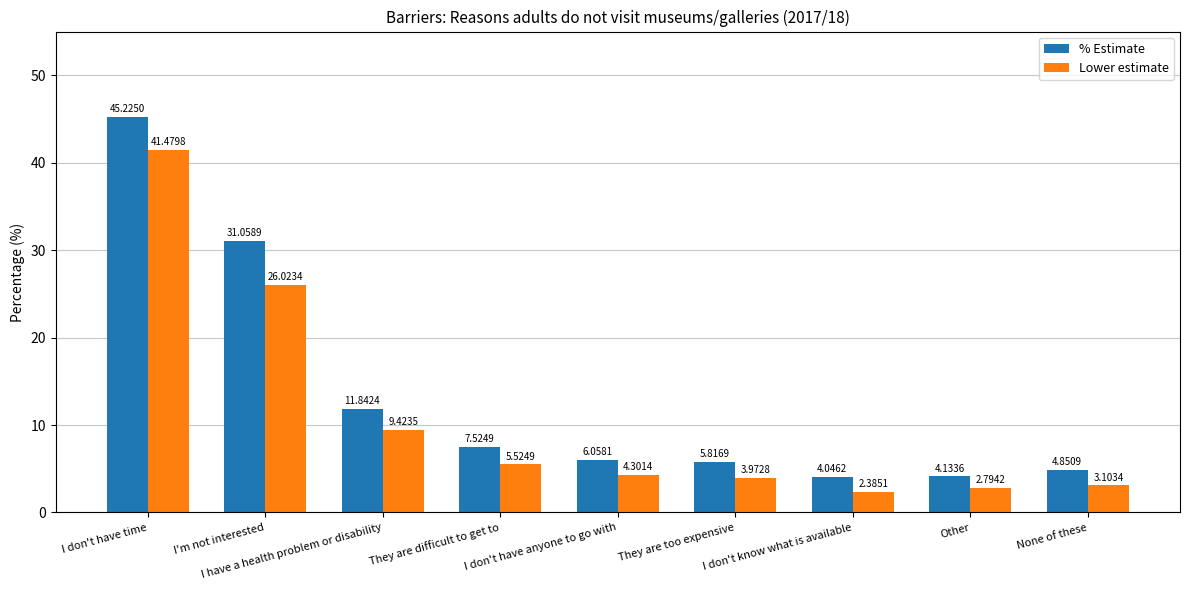

True or false: Lower estimate has a value of 5.4 at None of these.

False